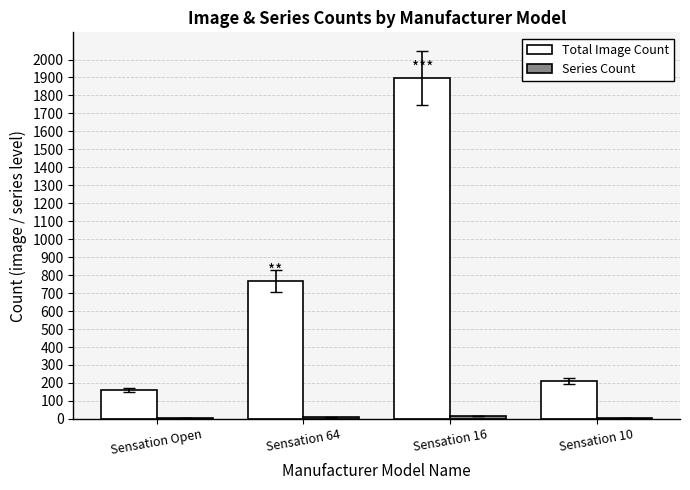

At which label is Total Image Count closest to 1028?

Sensation 64